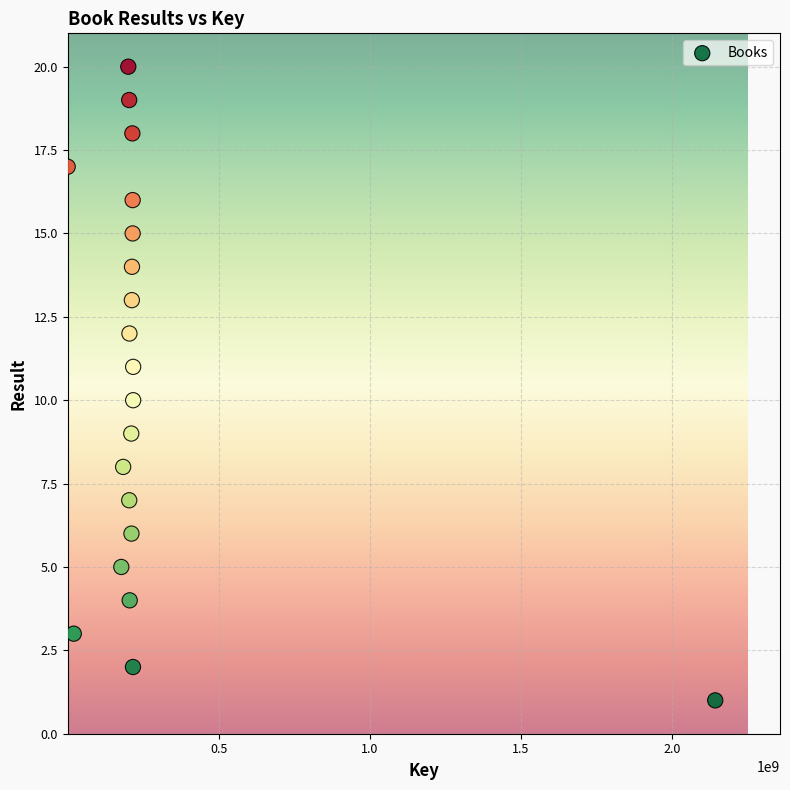

What is the range of X values (max minus min)?

2141939403